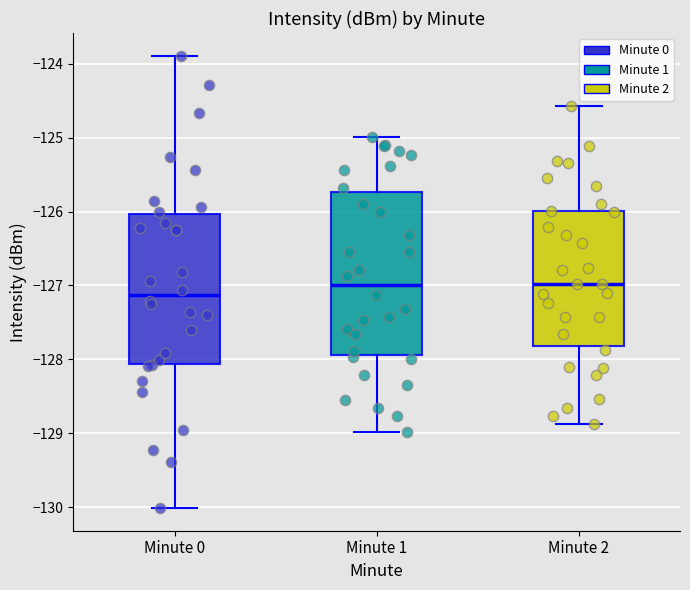

Reading left to right, transcribe this box plot: for each box, give where its median line is, the range the box spans, and where its two whiskers end, as read against the y-axis. The values are not printed on the chart, so give them approximately, as read against the axis.

Minute 0: median -127.1, box -128.1 to -126.0, whiskers -130.0 to -123.9
Minute 1: median -127.0, box -127.9 to -125.7, whiskers -129.0 to -125.0
Minute 2: median -127.0, box -127.8 to -126.0, whiskers -128.9 to -124.6